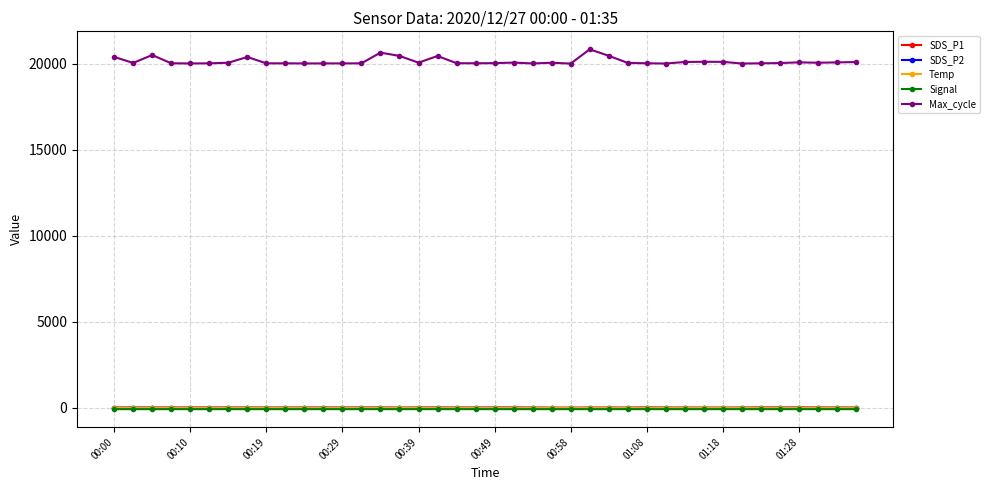

Which series has the widest spread of values?

Max_cycle